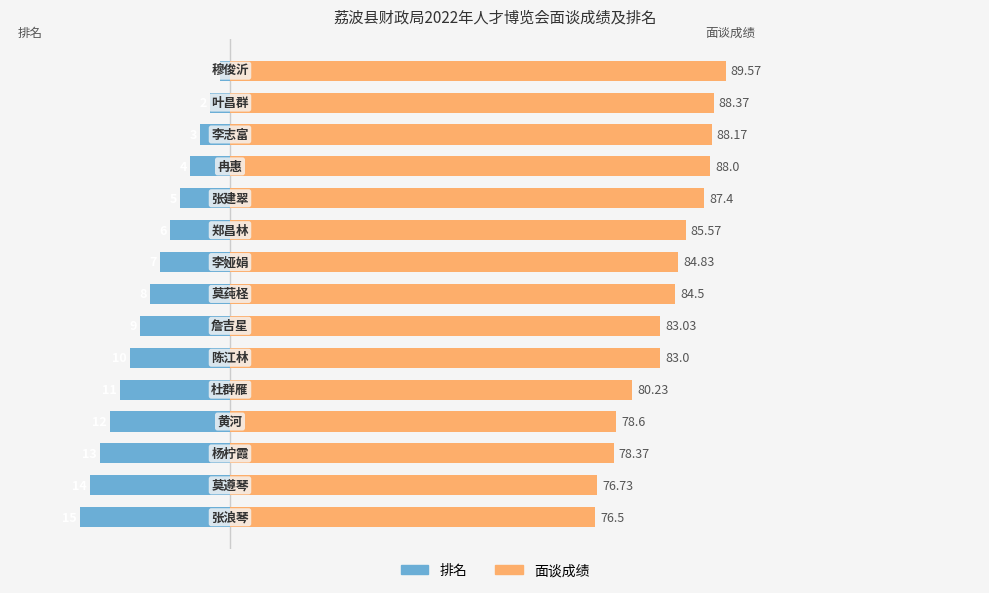

Which series has the largest total across all categories?

面谈成绩